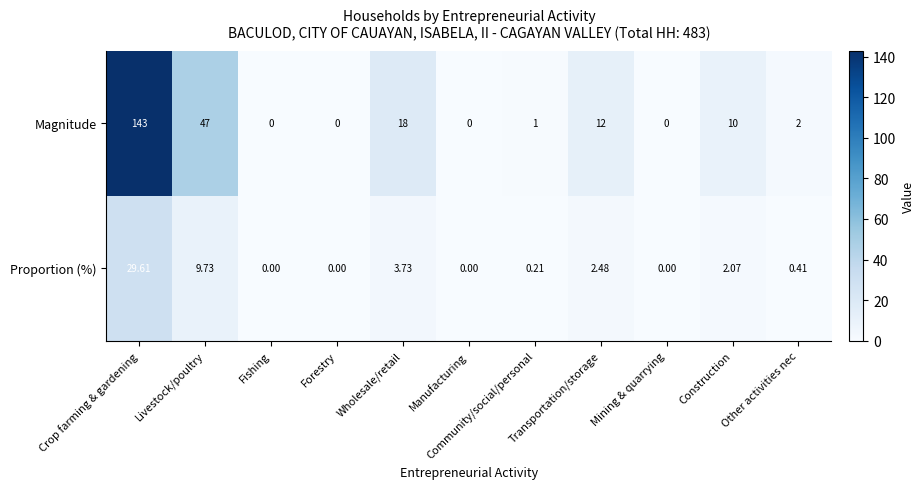

Which category has the highest value across all series?

Crop farming & gardening